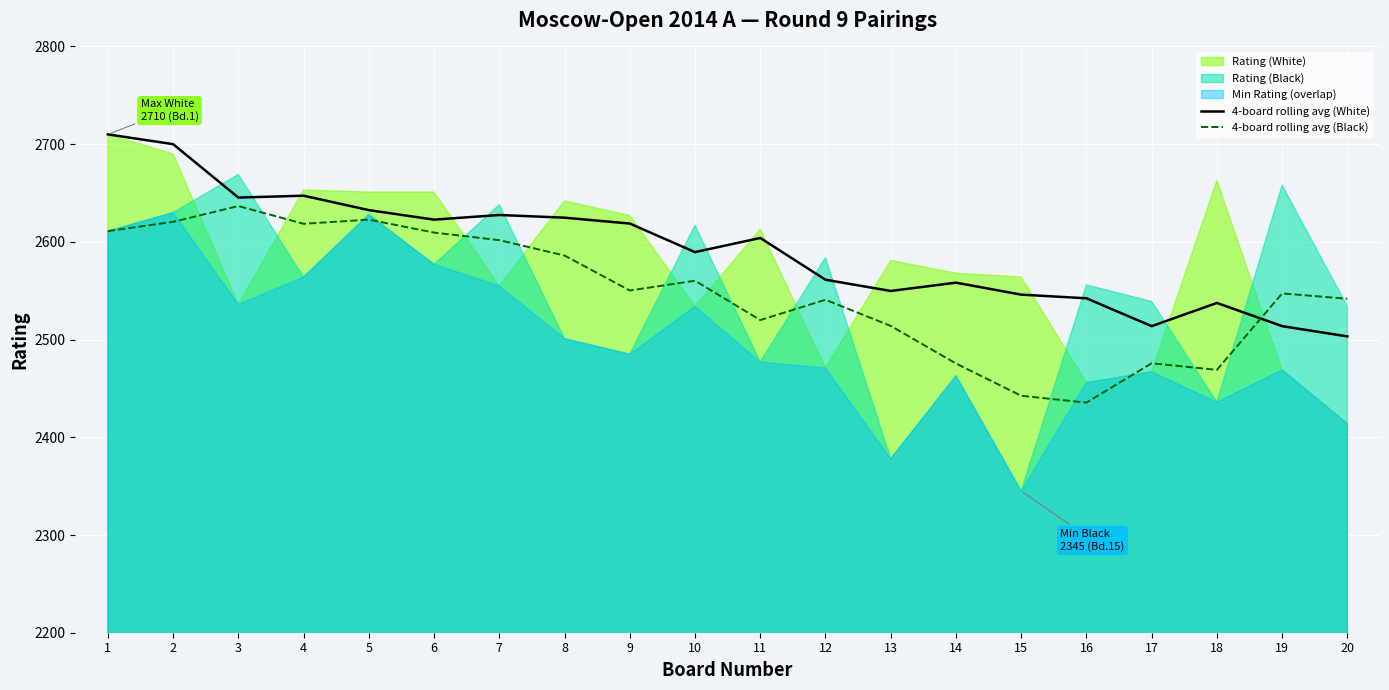

Which series has the largest total across all categories?

4-board rolling avg (White)